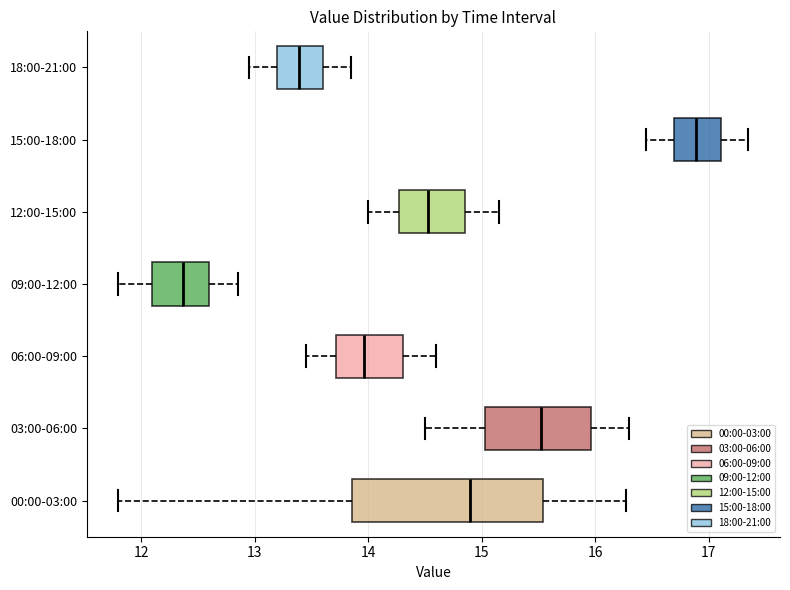

Where is the left edge of the box for 03:00-06:00 on the x-axis? The values are not printed on the chart, so give them approximately, as read against the axis.

15.0